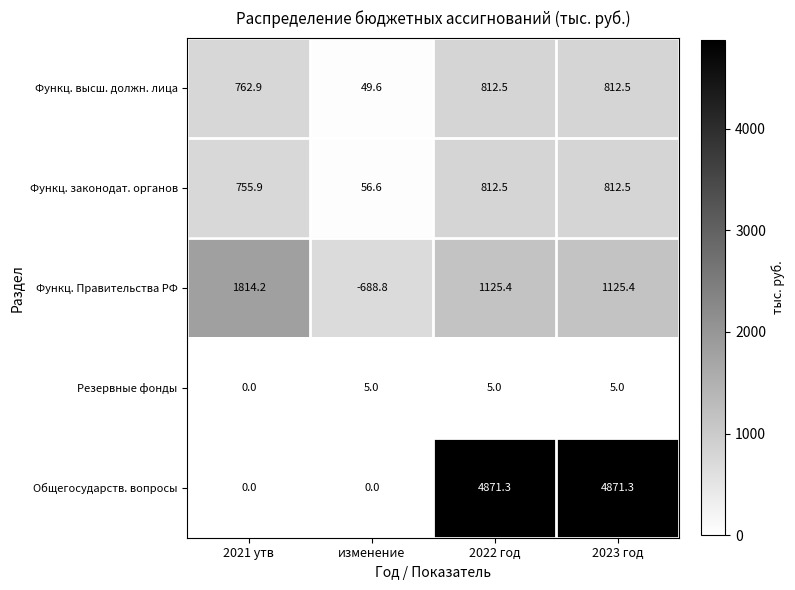

Between 2021 утв and изменение, which series saw the biggest shift?

Функц. Правительства РФ